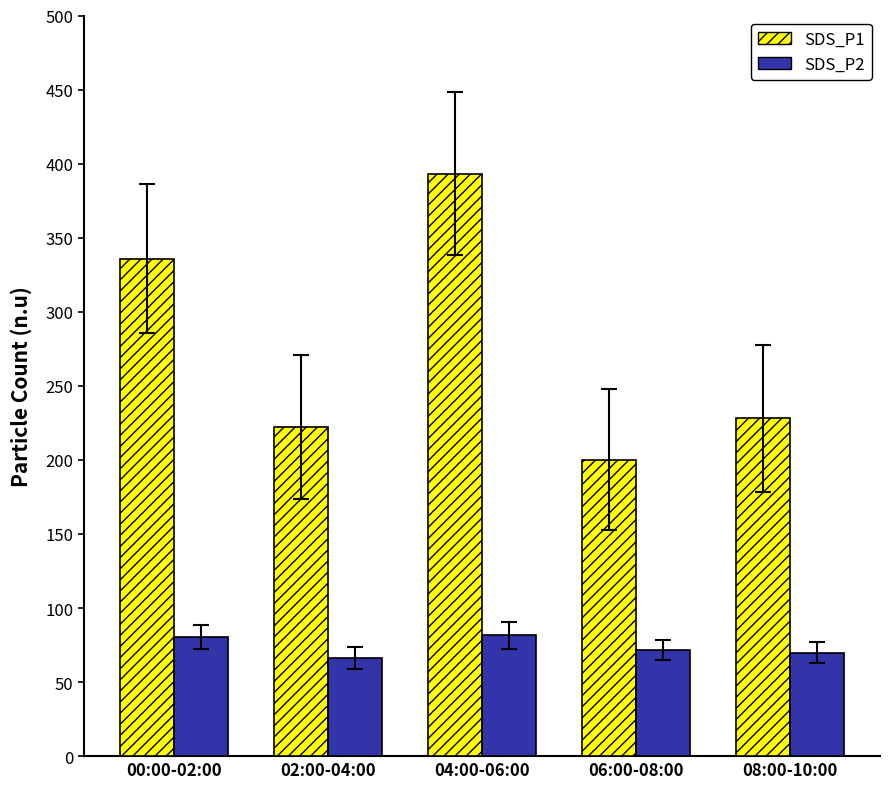

What is the difference between the maximum and minimum values in the SDS_P1 series?

193.1